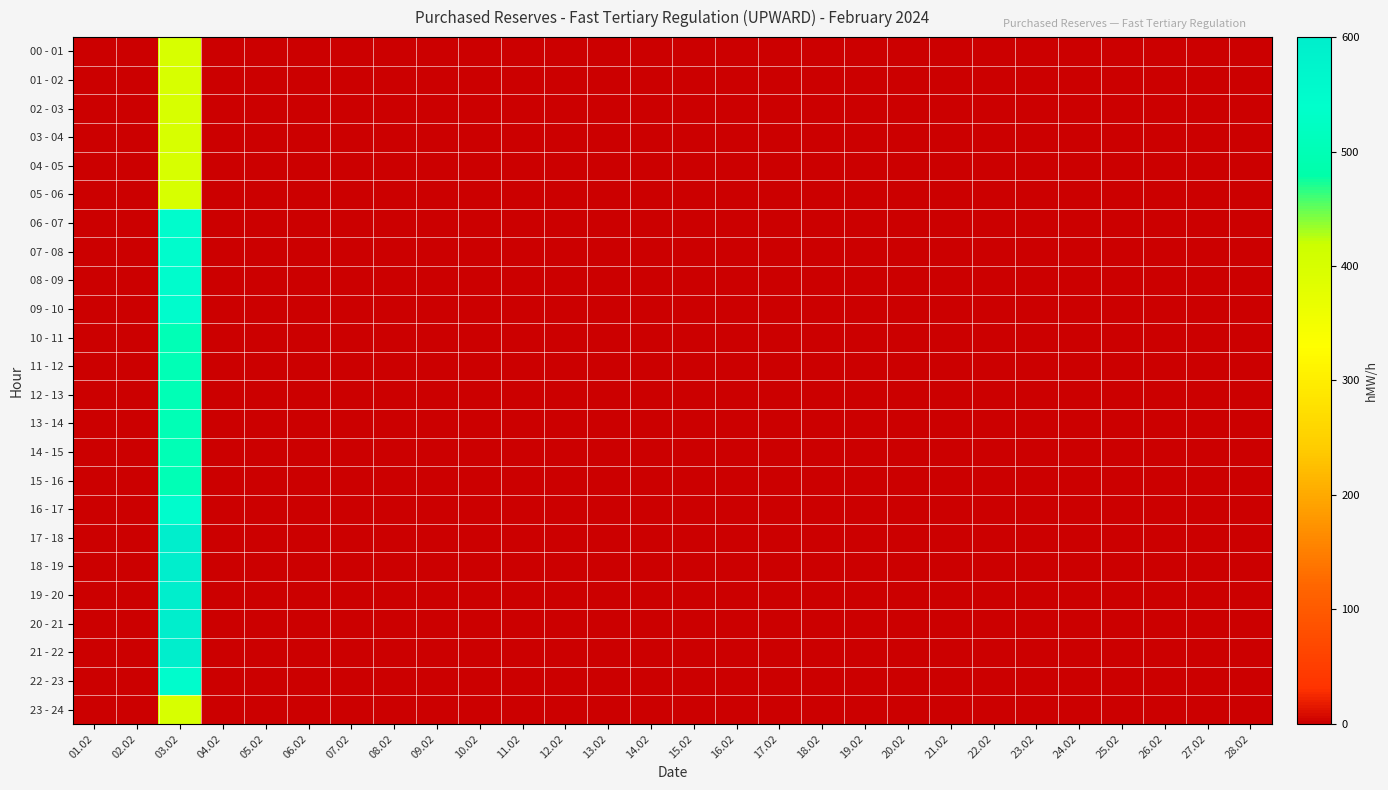

Reading left to right, list all the values displayed in this chart.

00 - 01: 01.02=0	02.02=0	03.02=400	04.02=0	05.02=0	06.02=0	07.02=0	08.02=0	09.02=0	10.02=0	11.02=0	12.02=0	13.02=0	14.02=0	15.02=0	16.02=0	17.02=0	18.02=0	19.02=0	20.02=0	21.02=0	22.02=0	23.02=0	24.02=0	25.02=0	26.02=0	27.02=0	28.02=0
01 - 02: 01.02=0	02.02=0	03.02=400	04.02=0	05.02=0	06.02=0	07.02=0	08.02=0	09.02=0	10.02=0	11.02=0	12.02=0	13.02=0	14.02=0	15.02=0	16.02=0	17.02=0	18.02=0	19.02=0	20.02=0	21.02=0	22.02=0	23.02=0	24.02=0	25.02=0	26.02=0	27.02=0	28.02=0
02 - 03: 01.02=0	02.02=0	03.02=400	04.02=0	05.02=0	06.02=0	07.02=0	08.02=0	09.02=0	10.02=0	11.02=0	12.02=0	13.02=0	14.02=0	15.02=0	16.02=0	17.02=0	18.02=0	19.02=0	20.02=0	21.02=0	22.02=0	23.02=0	24.02=0	25.02=0	26.02=0	27.02=0	28.02=0
03 - 04: 01.02=0	02.02=0	03.02=400	04.02=0	05.02=0	06.02=0	07.02=0	08.02=0	09.02=0	10.02=0	11.02=0	12.02=0	13.02=0	14.02=0	15.02=0	16.02=0	17.02=0	18.02=0	19.02=0	20.02=0	21.02=0	22.02=0	23.02=0	24.02=0	25.02=0	26.02=0	27.02=0	28.02=0
04 - 05: 01.02=0	02.02=0	03.02=400	04.02=0	05.02=0	06.02=0	07.02=0	08.02=0	09.02=0	10.02=0	11.02=0	12.02=0	13.02=0	14.02=0	15.02=0	16.02=0	17.02=0	18.02=0	19.02=0	20.02=0	21.02=0	22.02=0	23.02=0	24.02=0	25.02=0	26.02=0	27.02=0	28.02=0
05 - 06: 01.02=0	02.02=0	03.02=400	04.02=0	05.02=0	06.02=0	07.02=0	08.02=0	09.02=0	10.02=0	11.02=0	12.02=0	13.02=0	14.02=0	15.02=0	16.02=0	17.02=0	18.02=0	19.02=0	20.02=0	21.02=0	22.02=0	23.02=0	24.02=0	25.02=0	26.02=0	27.02=0	28.02=0
06 - 07: 01.02=0	02.02=0	03.02=550	04.02=0	05.02=0	06.02=0	07.02=0	08.02=0	09.02=0	10.02=0	11.02=0	12.02=0	13.02=0	14.02=0	15.02=0	16.02=0	17.02=0	18.02=0	19.02=0	20.02=0	21.02=0	22.02=0	23.02=0	24.02=0	25.02=0	26.02=0	27.02=0	28.02=0
07 - 08: 01.02=0	02.02=0	03.02=550	04.02=0	05.02=0	06.02=0	07.02=0	08.02=0	09.02=0	10.02=0	11.02=0	12.02=0	13.02=0	14.02=0	15.02=0	16.02=0	17.02=0	18.02=0	19.02=0	20.02=0	21.02=0	22.02=0	23.02=0	24.02=0	25.02=0	26.02=0	27.02=0	28.02=0
08 - 09: 01.02=0	02.02=0	03.02=550	04.02=0	05.02=0	06.02=0	07.02=0	08.02=0	09.02=0	10.02=0	11.02=0	12.02=0	13.02=0	14.02=0	15.02=0	16.02=0	17.02=0	18.02=0	19.02=0	20.02=0	21.02=0	22.02=0	23.02=0	24.02=0	25.02=0	26.02=0	27.02=0	28.02=0
09 - 10: 01.02=0	02.02=0	03.02=550	04.02=0	05.02=0	06.02=0	07.02=0	08.02=0	09.02=0	10.02=0	11.02=0	12.02=0	13.02=0	14.02=0	15.02=0	16.02=0	17.02=0	18.02=0	19.02=0	20.02=0	21.02=0	22.02=0	23.02=0	24.02=0	25.02=0	26.02=0	27.02=0	28.02=0
10 - 11: 01.02=0	02.02=0	03.02=500	04.02=0	05.02=0	06.02=0	07.02=0	08.02=0	09.02=0	10.02=0	11.02=0	12.02=0	13.02=0	14.02=0	15.02=0	16.02=0	17.02=0	18.02=0	19.02=0	20.02=0	21.02=0	22.02=0	23.02=0	24.02=0	25.02=0	26.02=0	27.02=0	28.02=0
11 - 12: 01.02=0	02.02=0	03.02=500	04.02=0	05.02=0	06.02=0	07.02=0	08.02=0	09.02=0	10.02=0	11.02=0	12.02=0	13.02=0	14.02=0	15.02=0	16.02=0	17.02=0	18.02=0	19.02=0	20.02=0	21.02=0	22.02=0	23.02=0	24.02=0	25.02=0	26.02=0	27.02=0	28.02=0
12 - 13: 01.02=0	02.02=0	03.02=500	04.02=0	05.02=0	06.02=0	07.02=0	08.02=0	09.02=0	10.02=0	11.02=0	12.02=0	13.02=0	14.02=0	15.02=0	16.02=0	17.02=0	18.02=0	19.02=0	20.02=0	21.02=0	22.02=0	23.02=0	24.02=0	25.02=0	26.02=0	27.02=0	28.02=0
13 - 14: 01.02=0	02.02=0	03.02=500	04.02=0	05.02=0	06.02=0	07.02=0	08.02=0	09.02=0	10.02=0	11.02=0	12.02=0	13.02=0	14.02=0	15.02=0	16.02=0	17.02=0	18.02=0	19.02=0	20.02=0	21.02=0	22.02=0	23.02=0	24.02=0	25.02=0	26.02=0	27.02=0	28.02=0
14 - 15: 01.02=0	02.02=0	03.02=500	04.02=0	05.02=0	06.02=0	07.02=0	08.02=0	09.02=0	10.02=0	11.02=0	12.02=0	13.02=0	14.02=0	15.02=0	16.02=0	17.02=0	18.02=0	19.02=0	20.02=0	21.02=0	22.02=0	23.02=0	24.02=0	25.02=0	26.02=0	27.02=0	28.02=0
15 - 16: 01.02=0	02.02=0	03.02=500	04.02=0	05.02=0	06.02=0	07.02=0	08.02=0	09.02=0	10.02=0	11.02=0	12.02=0	13.02=0	14.02=0	15.02=0	16.02=0	17.02=0	18.02=0	19.02=0	20.02=0	21.02=0	22.02=0	23.02=0	24.02=0	25.02=0	26.02=0	27.02=0	28.02=0
16 - 17: 01.02=0	02.02=0	03.02=550	04.02=0	05.02=0	06.02=0	07.02=0	08.02=0	09.02=0	10.02=0	11.02=0	12.02=0	13.02=0	14.02=0	15.02=0	16.02=0	17.02=0	18.02=0	19.02=0	20.02=0	21.02=0	22.02=0	23.02=0	24.02=0	25.02=0	26.02=0	27.02=0	28.02=0
17 - 18: 01.02=0	02.02=0	03.02=600	04.02=0	05.02=0	06.02=0	07.02=0	08.02=0	09.02=0	10.02=0	11.02=0	12.02=0	13.02=0	14.02=0	15.02=0	16.02=0	17.02=0	18.02=0	19.02=0	20.02=0	21.02=0	22.02=0	23.02=0	24.02=0	25.02=0	26.02=0	27.02=0	28.02=0
18 - 19: 01.02=0	02.02=0	03.02=600	04.02=0	05.02=0	06.02=0	07.02=0	08.02=0	09.02=0	10.02=0	11.02=0	12.02=0	13.02=0	14.02=0	15.02=0	16.02=0	17.02=0	18.02=0	19.02=0	20.02=0	21.02=0	22.02=0	23.02=0	24.02=0	25.02=0	26.02=0	27.02=0	28.02=0
19 - 20: 01.02=0	02.02=0	03.02=600	04.02=0	05.02=0	06.02=0	07.02=0	08.02=0	09.02=0	10.02=0	11.02=0	12.02=0	13.02=0	14.02=0	15.02=0	16.02=0	17.02=0	18.02=0	19.02=0	20.02=0	21.02=0	22.02=0	23.02=0	24.02=0	25.02=0	26.02=0	27.02=0	28.02=0
20 - 21: 01.02=0	02.02=0	03.02=600	04.02=0	05.02=0	06.02=0	07.02=0	08.02=0	09.02=0	10.02=0	11.02=0	12.02=0	13.02=0	14.02=0	15.02=0	16.02=0	17.02=0	18.02=0	19.02=0	20.02=0	21.02=0	22.02=0	23.02=0	24.02=0	25.02=0	26.02=0	27.02=0	28.02=0
21 - 22: 01.02=0	02.02=0	03.02=600	04.02=0	05.02=0	06.02=0	07.02=0	08.02=0	09.02=0	10.02=0	11.02=0	12.02=0	13.02=0	14.02=0	15.02=0	16.02=0	17.02=0	18.02=0	19.02=0	20.02=0	21.02=0	22.02=0	23.02=0	24.02=0	25.02=0	26.02=0	27.02=0	28.02=0
22 - 23: 01.02=0	02.02=0	03.02=550	04.02=0	05.02=0	06.02=0	07.02=0	08.02=0	09.02=0	10.02=0	11.02=0	12.02=0	13.02=0	14.02=0	15.02=0	16.02=0	17.02=0	18.02=0	19.02=0	20.02=0	21.02=0	22.02=0	23.02=0	24.02=0	25.02=0	26.02=0	27.02=0	28.02=0
23 - 24: 01.02=0	02.02=0	03.02=400	04.02=0	05.02=0	06.02=0	07.02=0	08.02=0	09.02=0	10.02=0	11.02=0	12.02=0	13.02=0	14.02=0	15.02=0	16.02=0	17.02=0	18.02=0	19.02=0	20.02=0	21.02=0	22.02=0	23.02=0	24.02=0	25.02=0	26.02=0	27.02=0	28.02=0